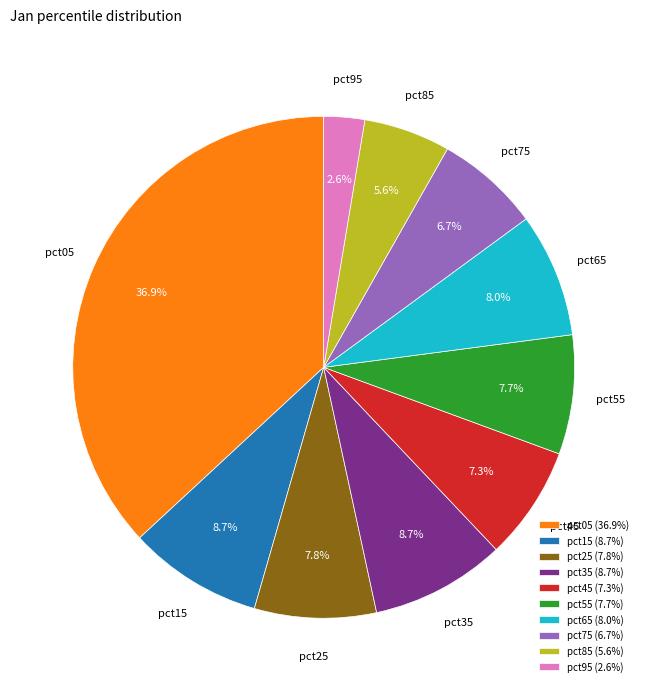

How much of the chart is everything except pct55?

92.3%